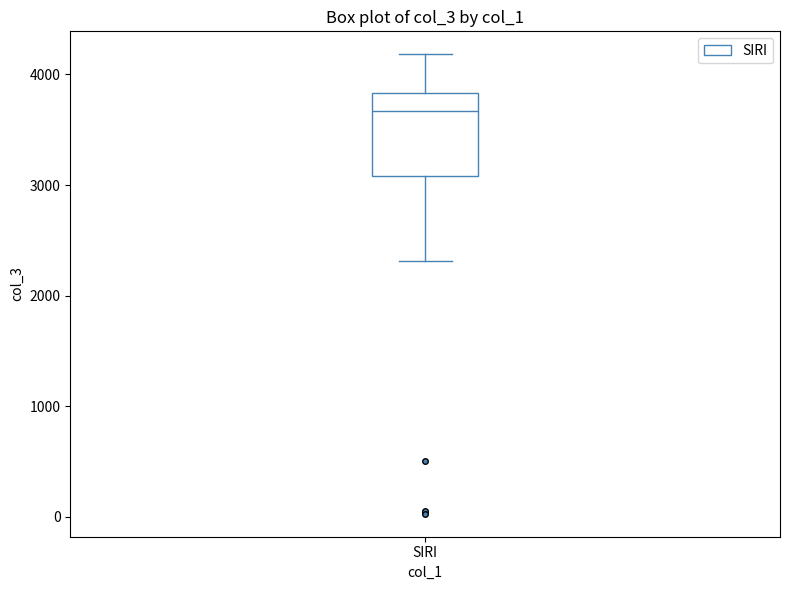

Read this box plot against the y-axis: the position of the median line, the range covered by the box, and the ends of both whiskers. The values are not printed on the chart, so give them approximately, as read against the axis.

median 3700, box 3100 to 3800, whiskers 2300 to 4200